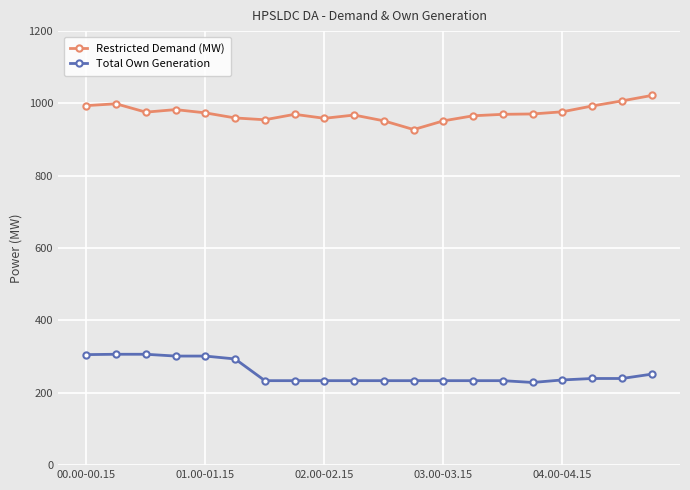

What is the difference between the maximum and minimum values in the Restricted Demand (MW) series?

94.3